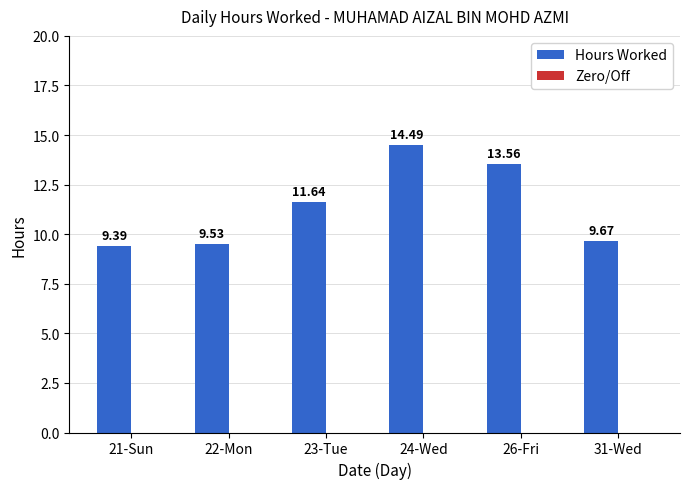

What is the sum of the values at 24-Wed and 23-Tue?

26.1